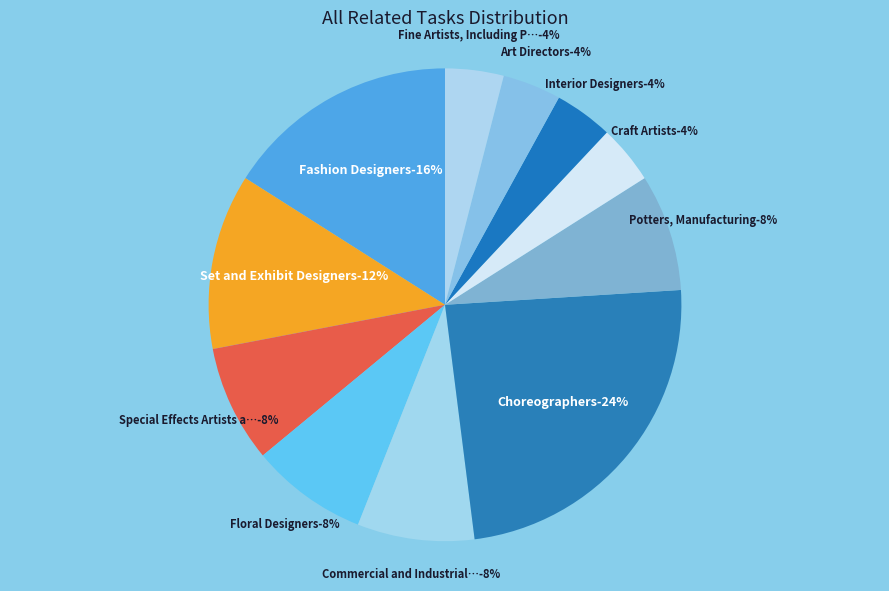

To the nearest percent, what is the combined percentage of Set and Exhibit Designers and Choreographers?

36%